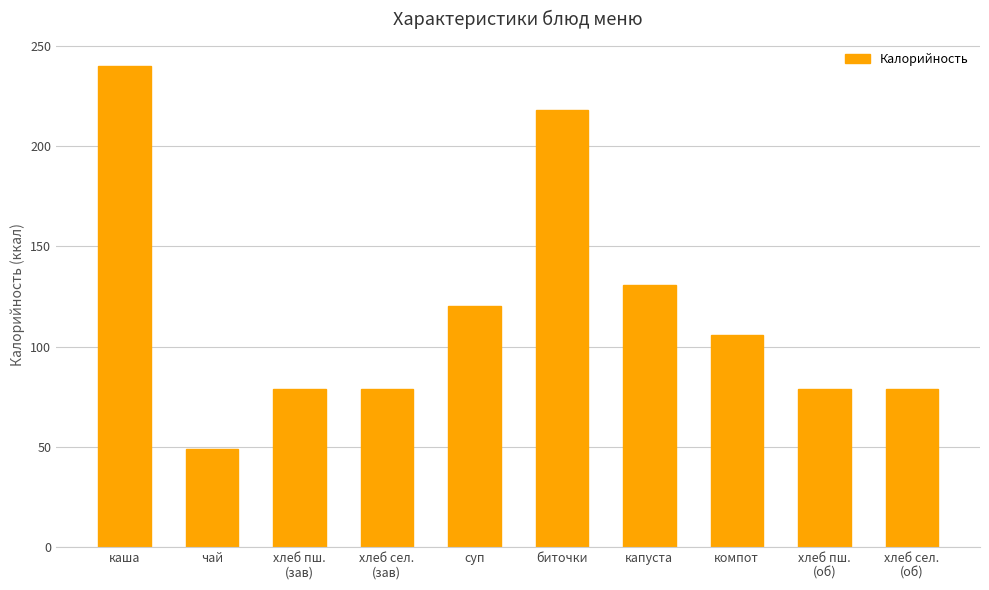

At which label is the value closest to 144?

капуста